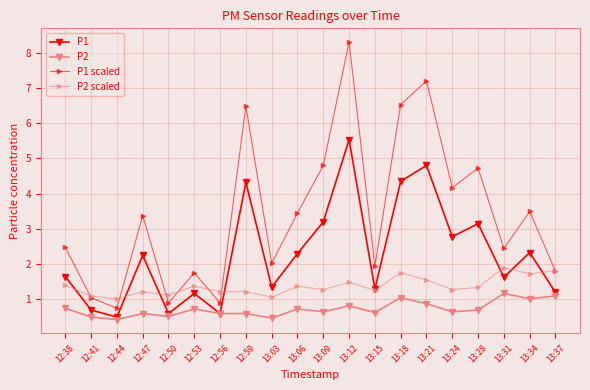

List the series in order of their overall mean, highest first.

P1 scaled, P1, P2 scaled, P2